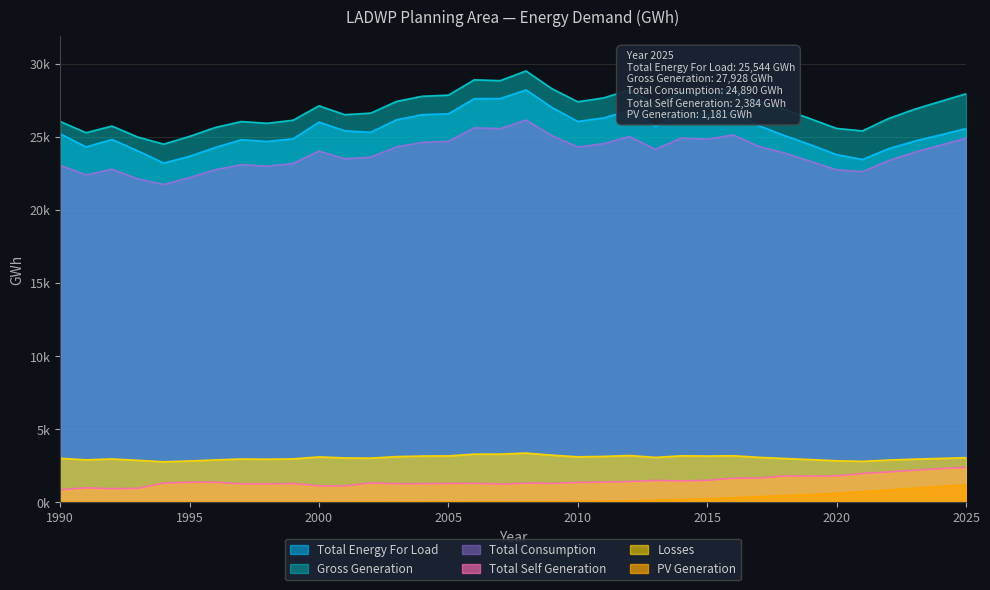

What is the difference between the highest and lowest values at 2011?

27587.1